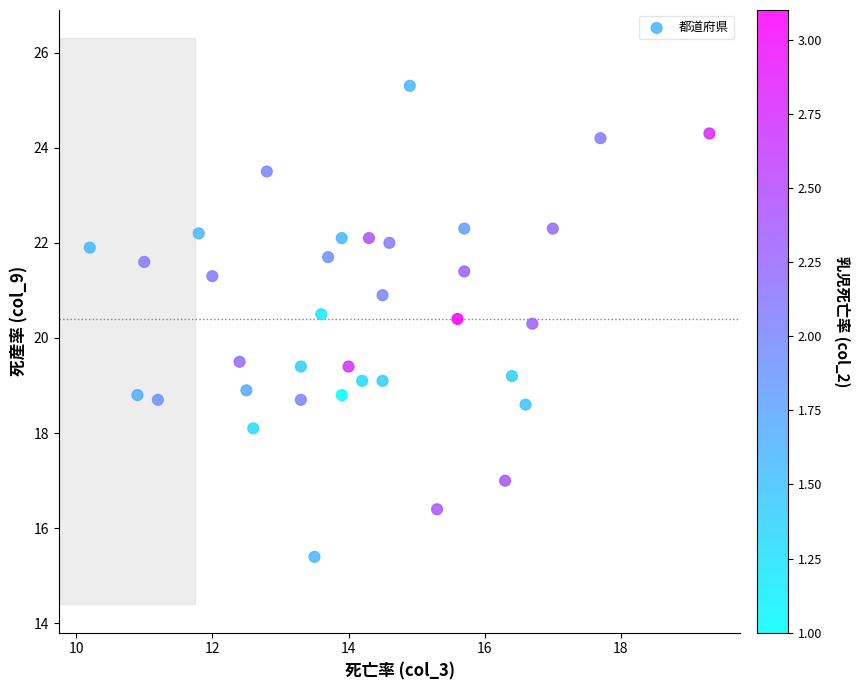

What is the range of Y values (max minus min)?

9.9